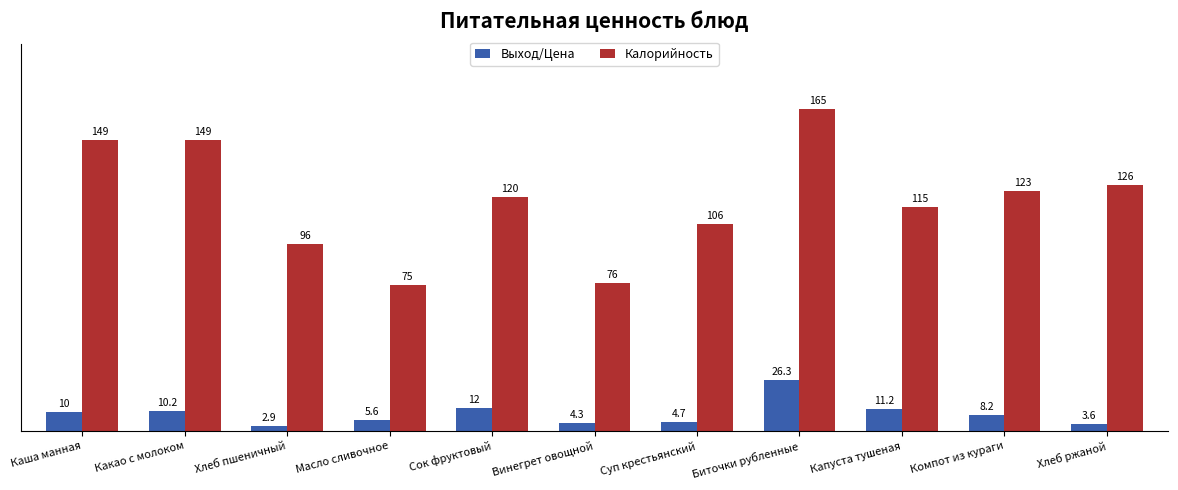

Which series has the largest total across all categories?

Калорийность